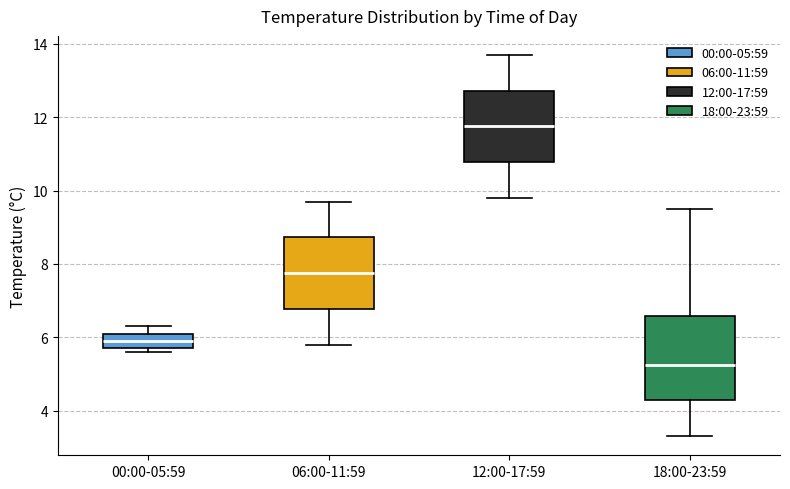

Reading left to right, transcribe this box plot: for each box, give where its median line is, the range the box spans, and where its two whiskers end, as read against the y-axis. The values are not printed on the chart, so give them approximately, as read against the axis.

00:00-05:59: median 6.0, box 5.8 to 6.2, whiskers 5.6 to 6.4
06:00-11:59: median 7.8, box 6.8 to 8.8, whiskers 5.8 to 9.8
12:00-17:59: median 11.8, box 10.8 to 12.8, whiskers 9.8 to 13.8
18:00-23:59: median 5.2, box 4.2 to 6.6, whiskers 3.4 to 9.6